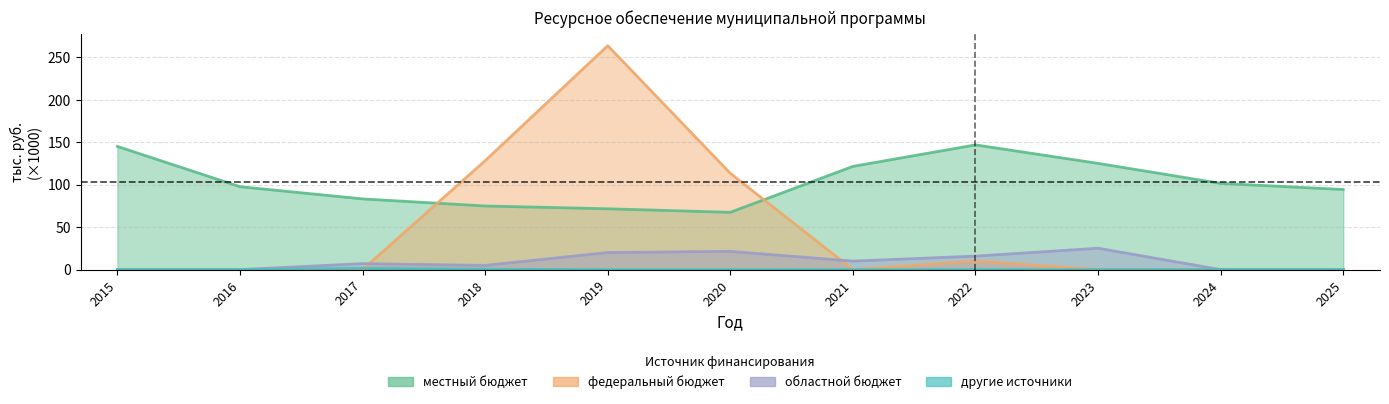

At which label does federal_budget reach its peak?

2019